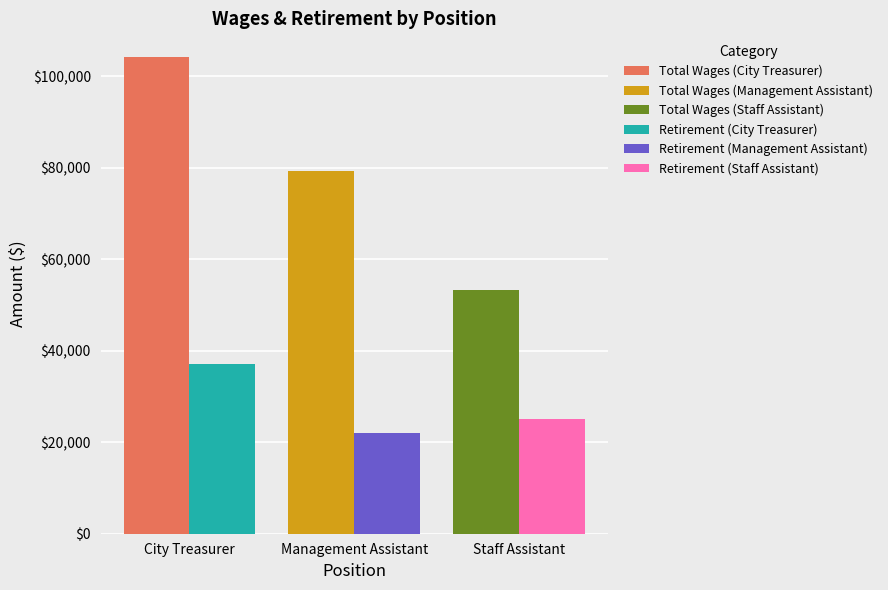

What are all the series names shown in the legend?

Total Wages (City Treasurer), Total Wages (Management Assistant), Total Wages (Staff Assistant), Retirement (City Treasurer), Retirement (Management Assistant), Retirement (Staff Assistant)